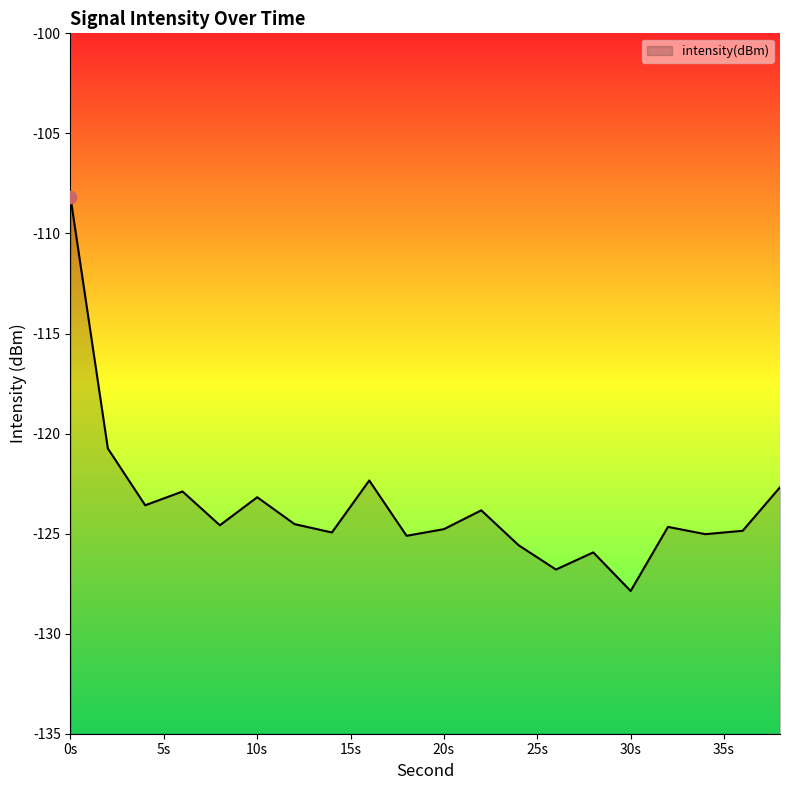

What is the change in value from 8 to 22?

+0.7